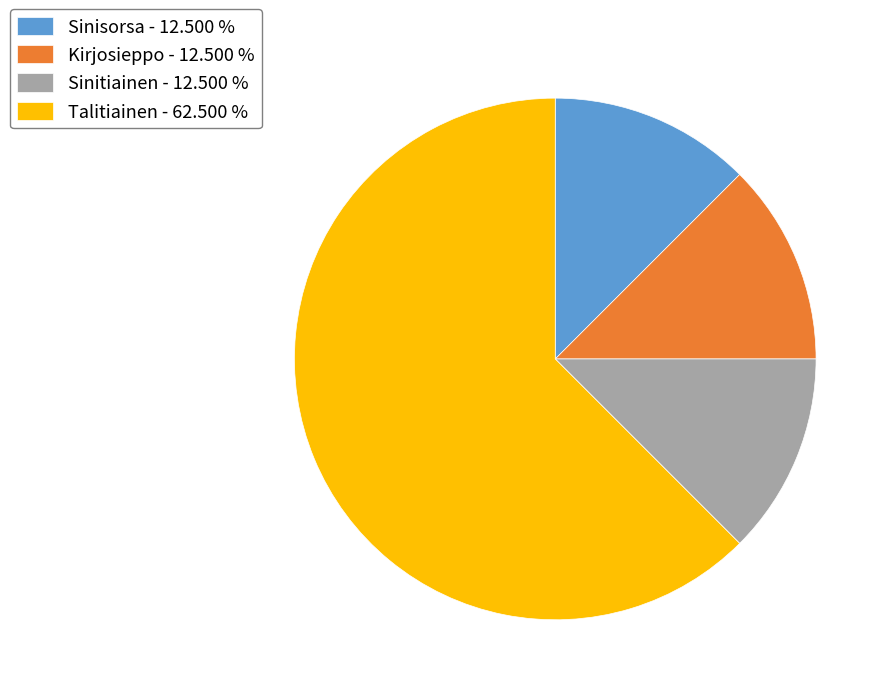

Is the sum of Sinitiainen - 12.500 % and Talitiainen - 62.500 % greater than half?

Yes